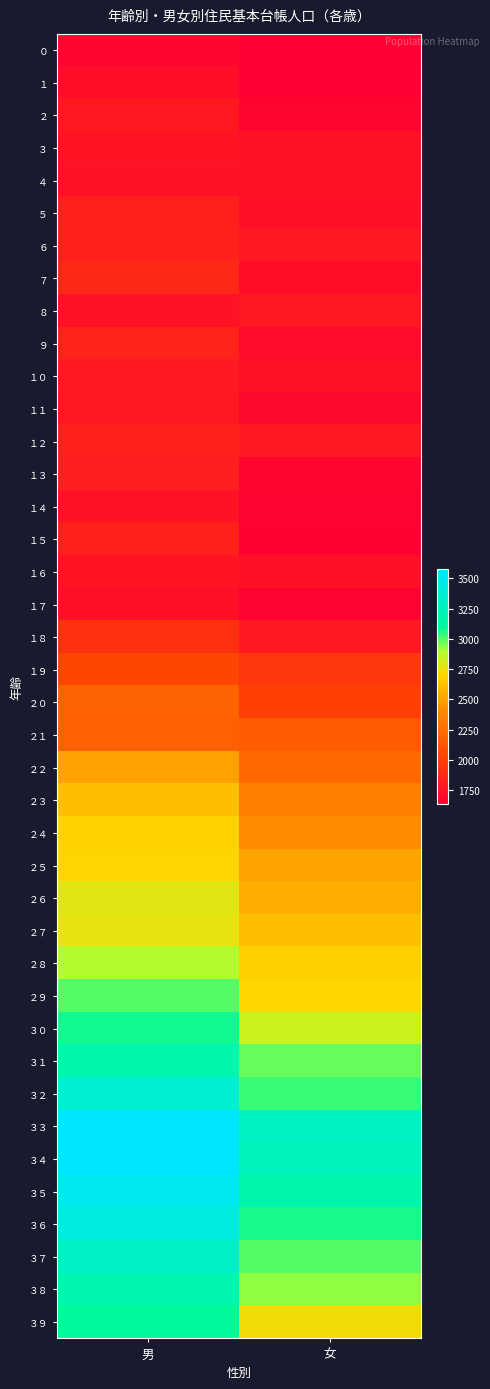

What is the minimum value shown in the chart?

1639